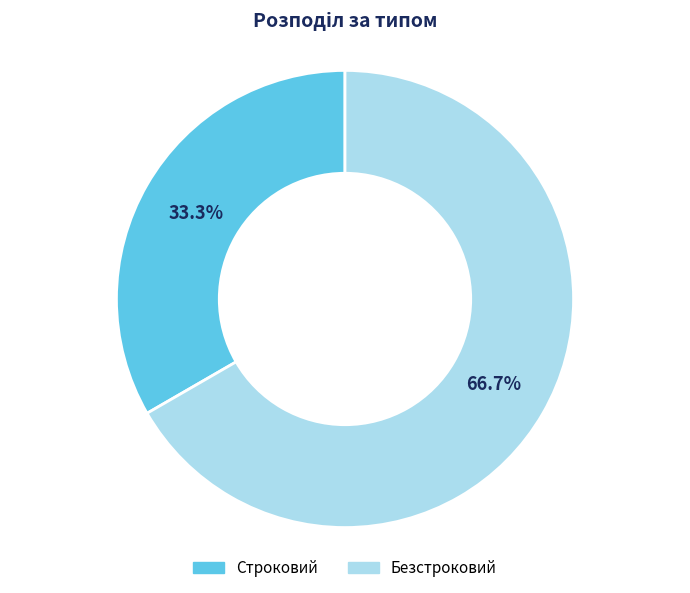

Does any single category account for the majority?

Yes